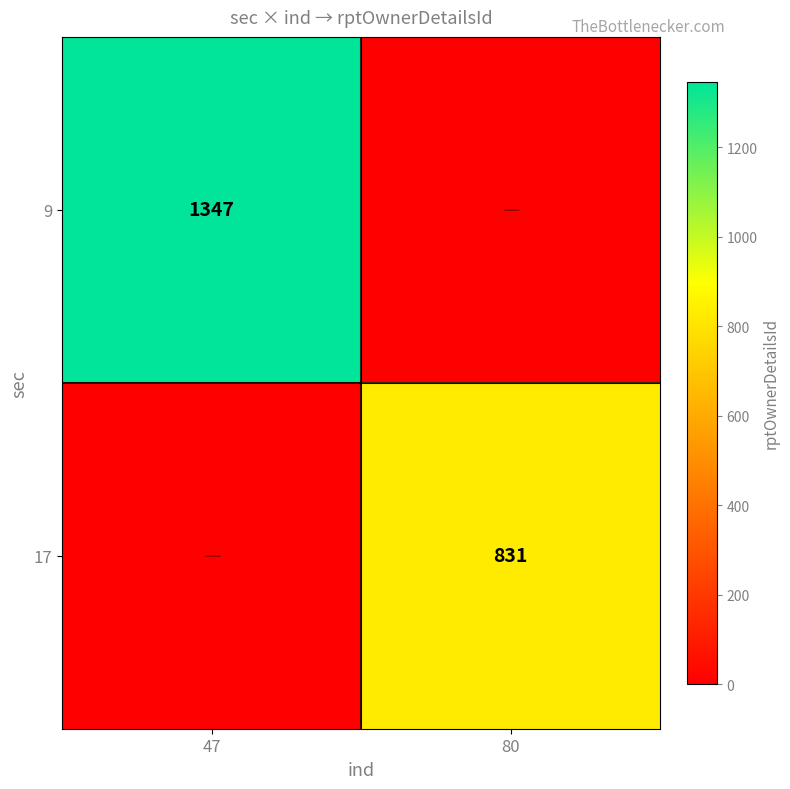

The value of 17 at 80 is 1482. True or false?

False